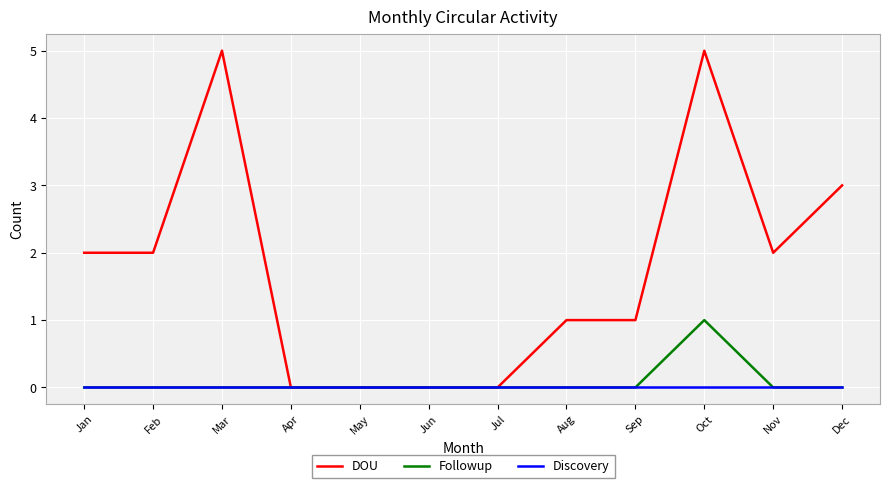

True or false: Followup has a value of -1 at Jun.

False